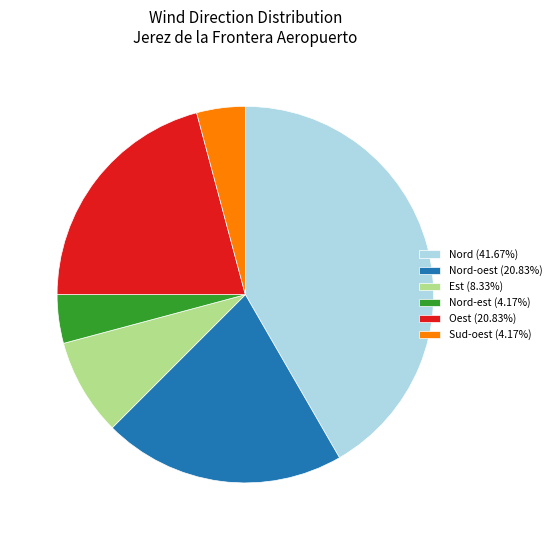

How many slices are in this pie chart?

6